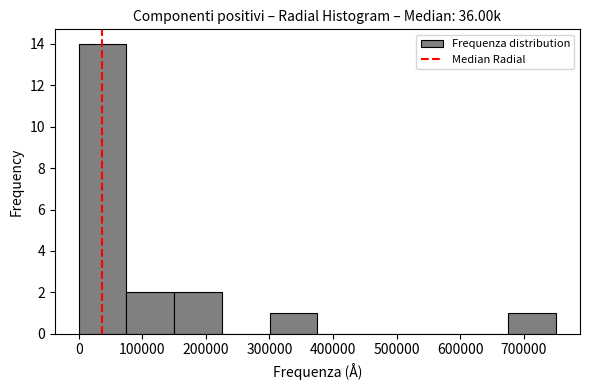

Reading left to right, list every bar in this chart as the range it spans on the x-axis followed by its height. Neither the bar edges nor the heights are printed on the chart, so give them approximately, as read against the axes.

0 to 80000: 14
80000 to 150000: 2
150000 to 230000: 2
230000 to 300000: 0
300000 to 380000: 1
380000 to 450000: 0
450000 to 530000: 0
530000 to 600000: 0
600000 to 680000: 0
680000 to 750000: 1